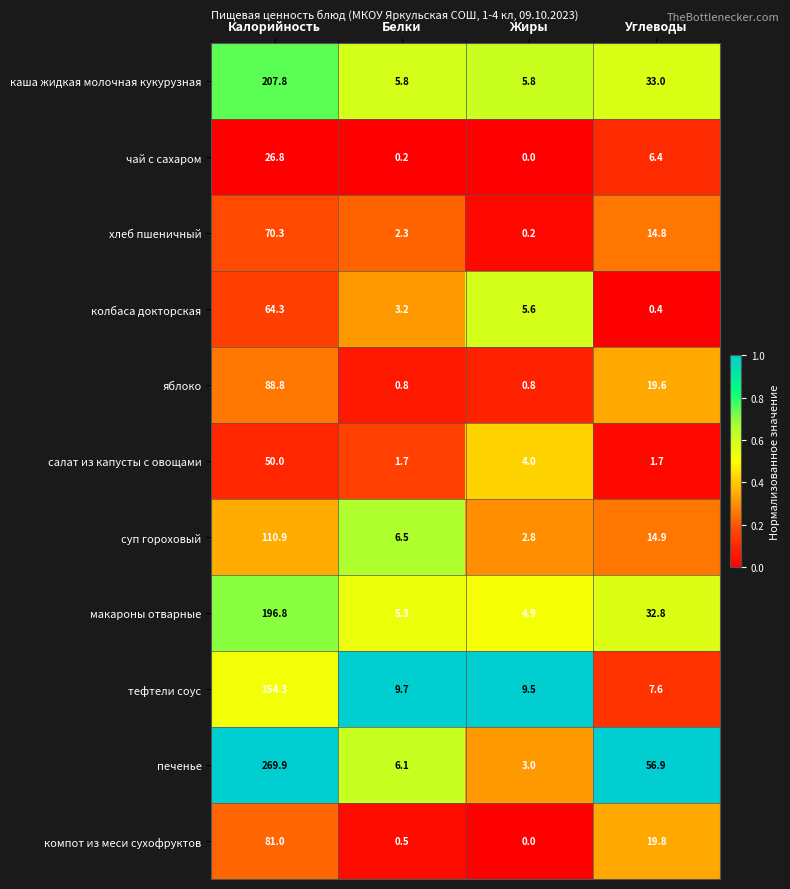

What is the difference between the highest and lowest values at Углеводы?

56.5